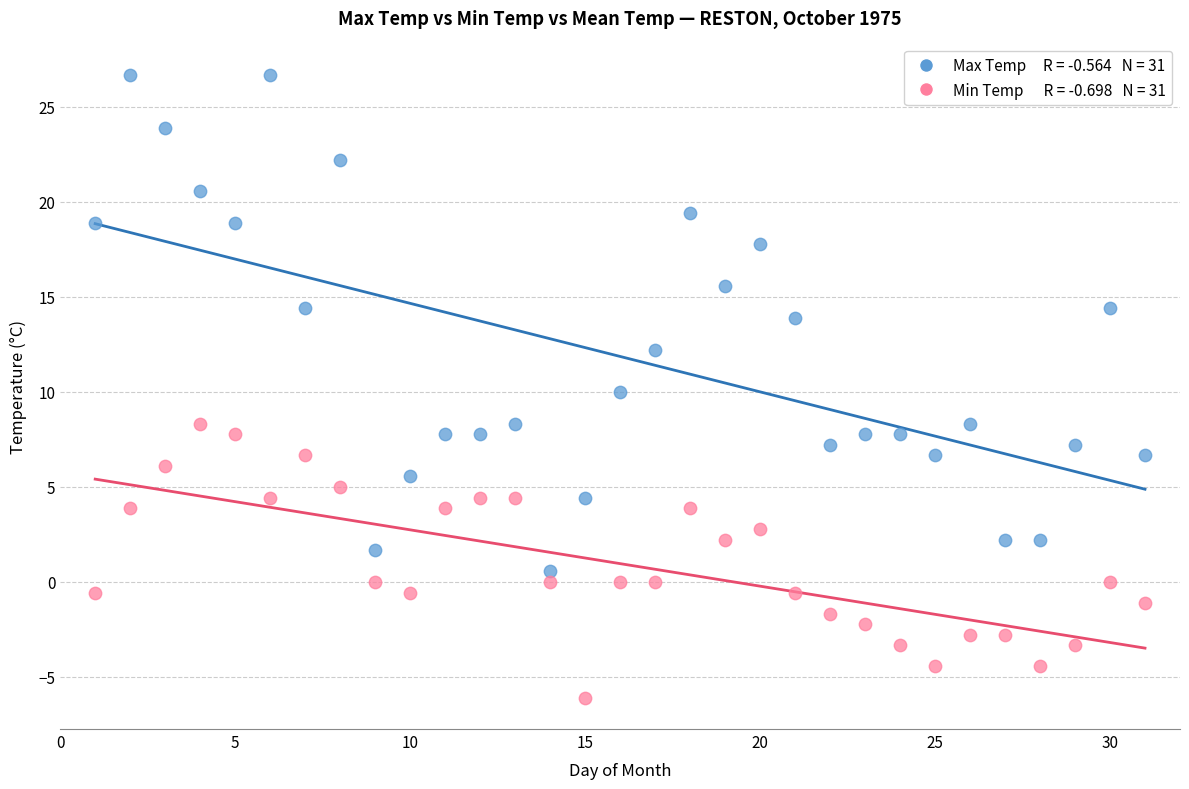

Across all data points, what is the range of Y values (max minus min)?

32.8